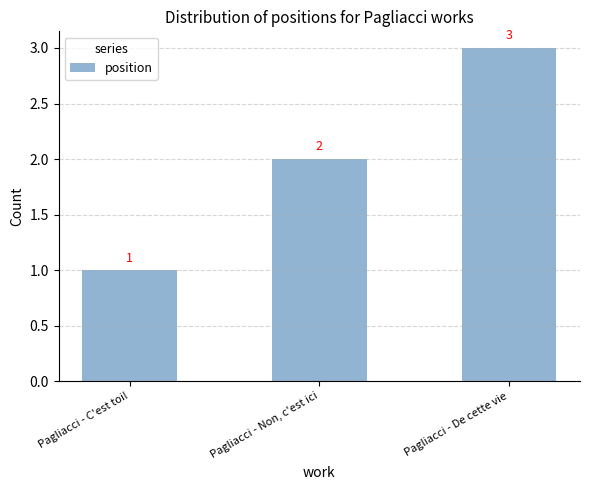

What is the label of the 1st bar from the right?

Pagliacci - De cette vie